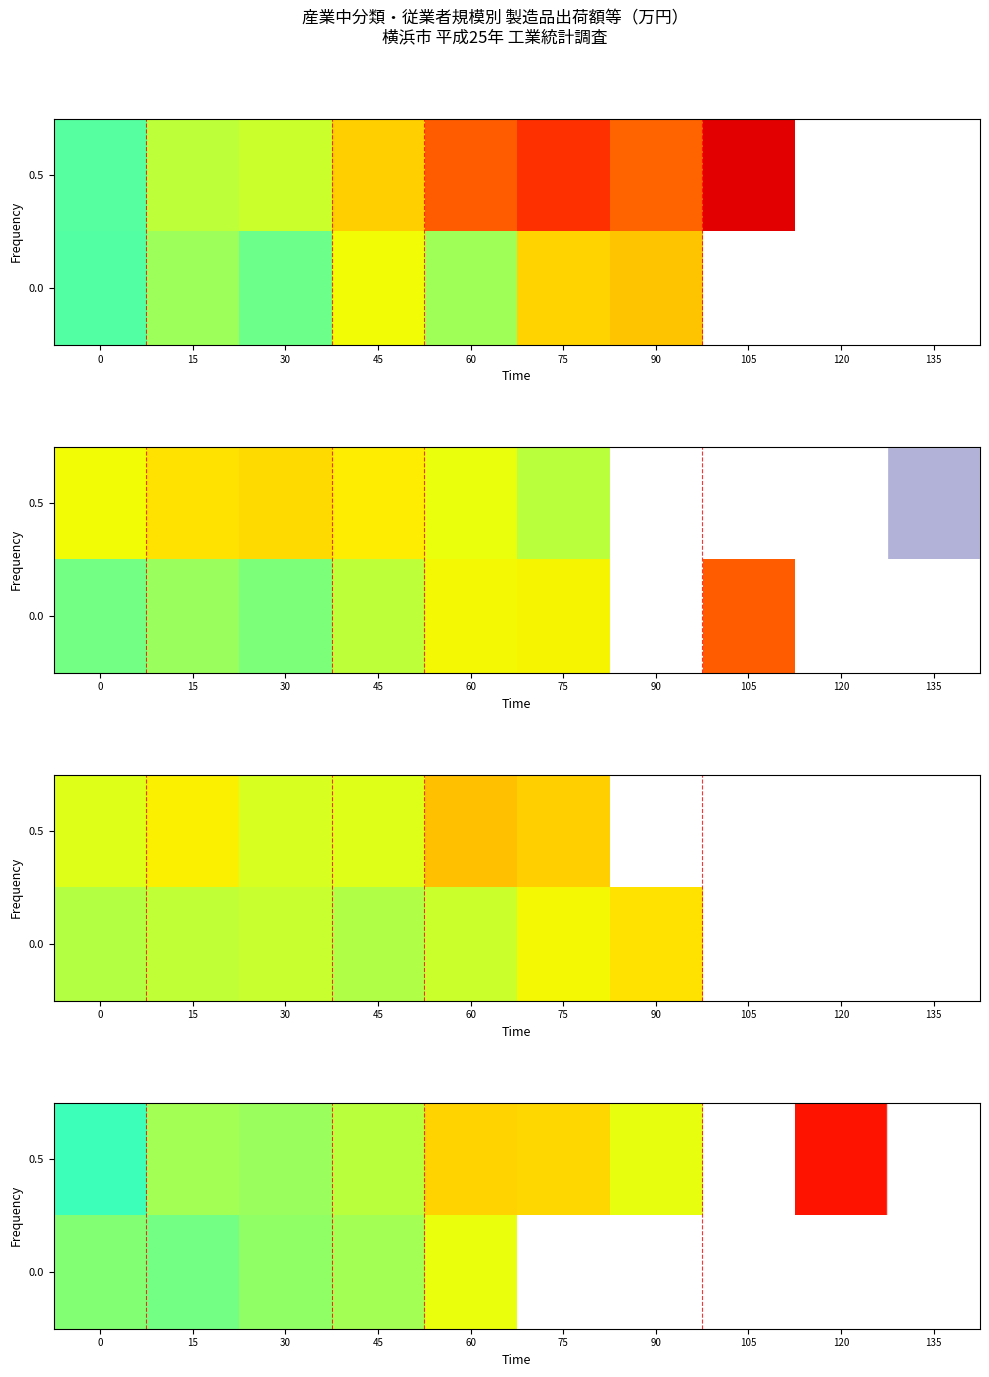

At how many categories does at least one series exceed 6?

5